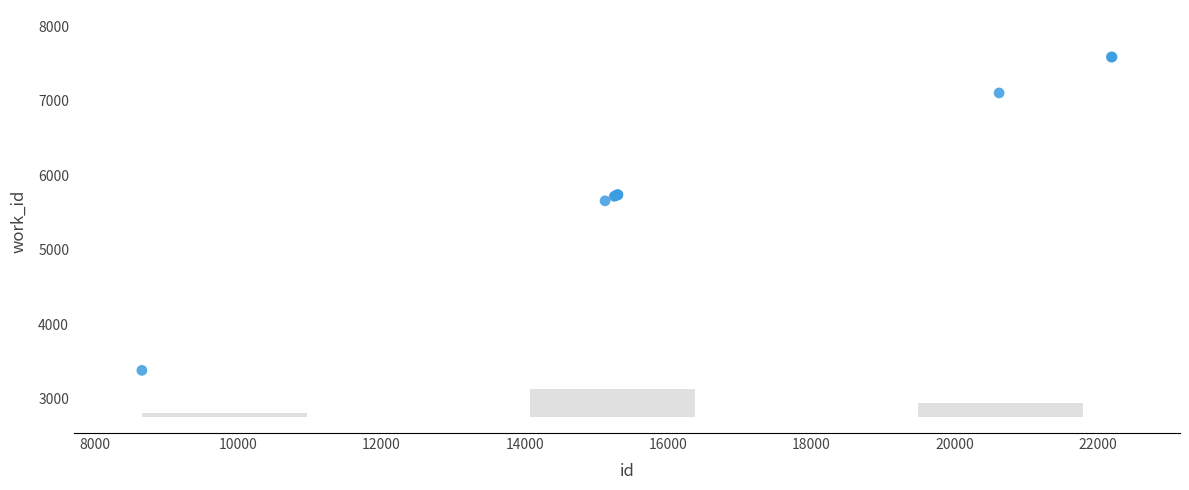

What Y value in the scatter plot is closest to 5485?

5658